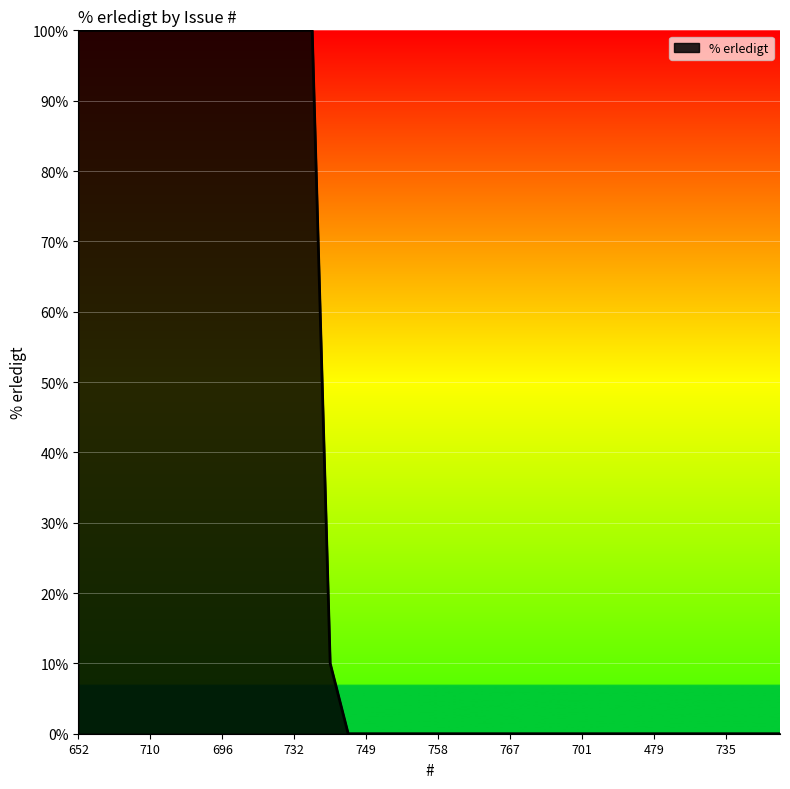

What is the maximum value shown in the chart?

100